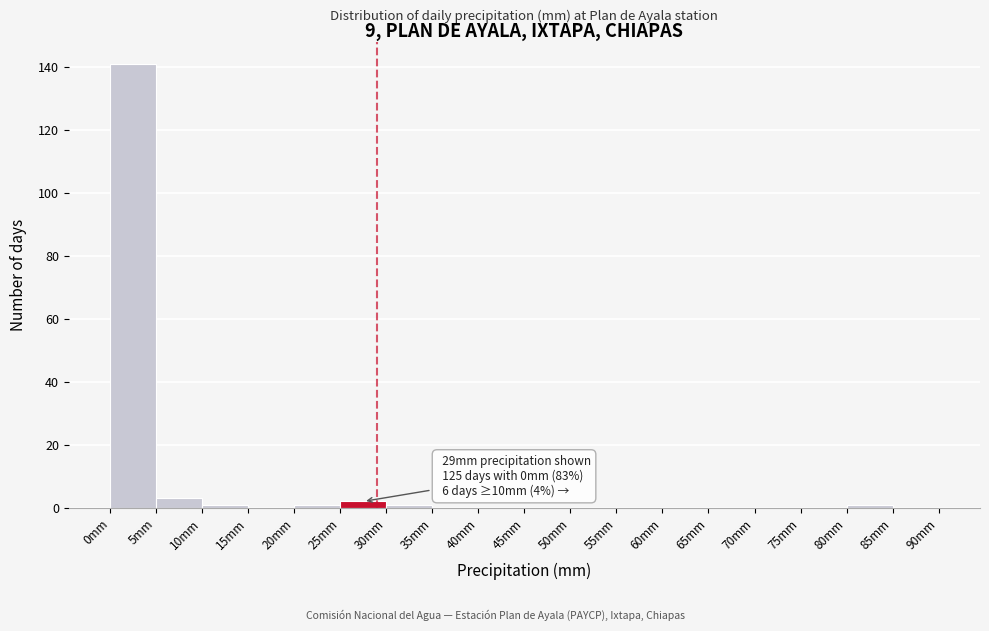

Over which range of the x-axis is the bar tallest?

0 to 5